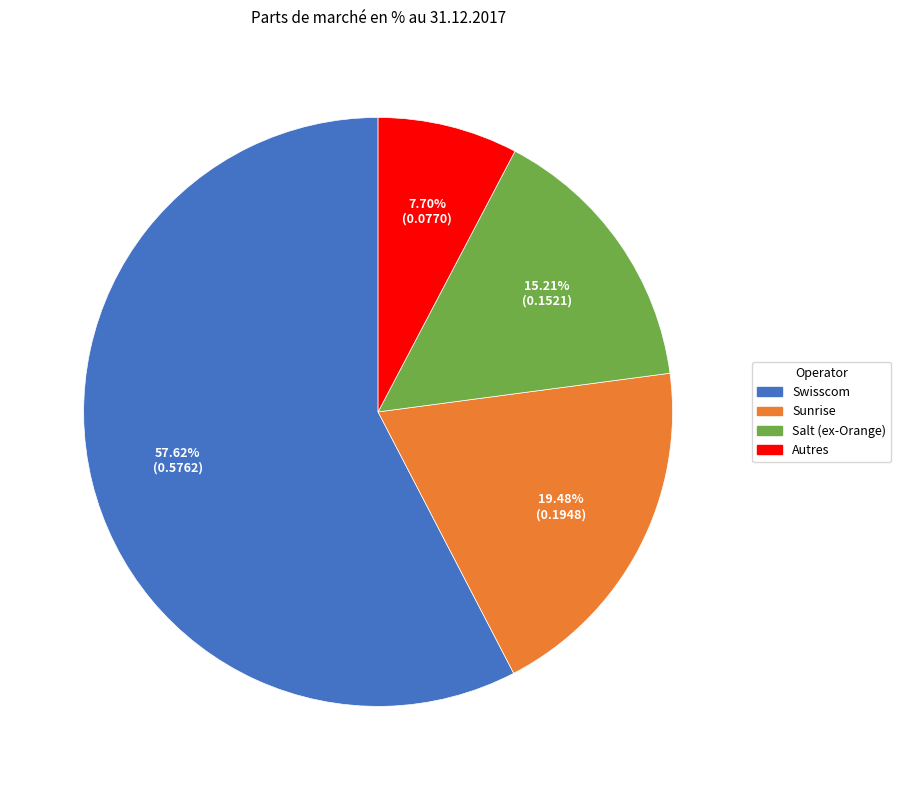

Which slice is the smallest?

Autres